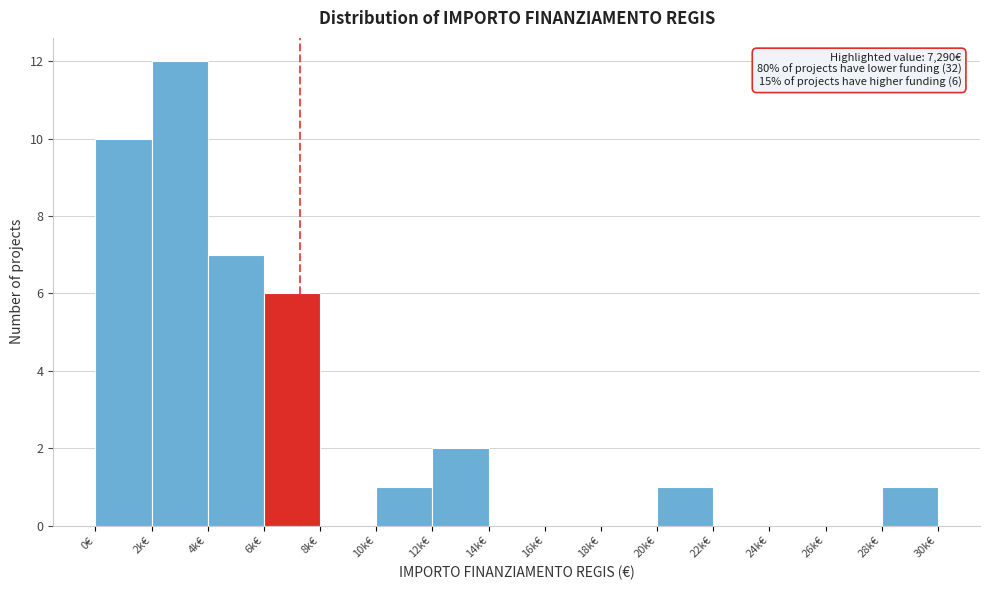

Reading right to left, extract all data points from this chart.

28k€=1	26k€=0	24k€=0	22k€=0	20k€=1	18k€=0	16k€=0	14k€=0	12k€=2	10k€=1	8k€=0	6k€=6	4k€=7	2k€=12	0€=10